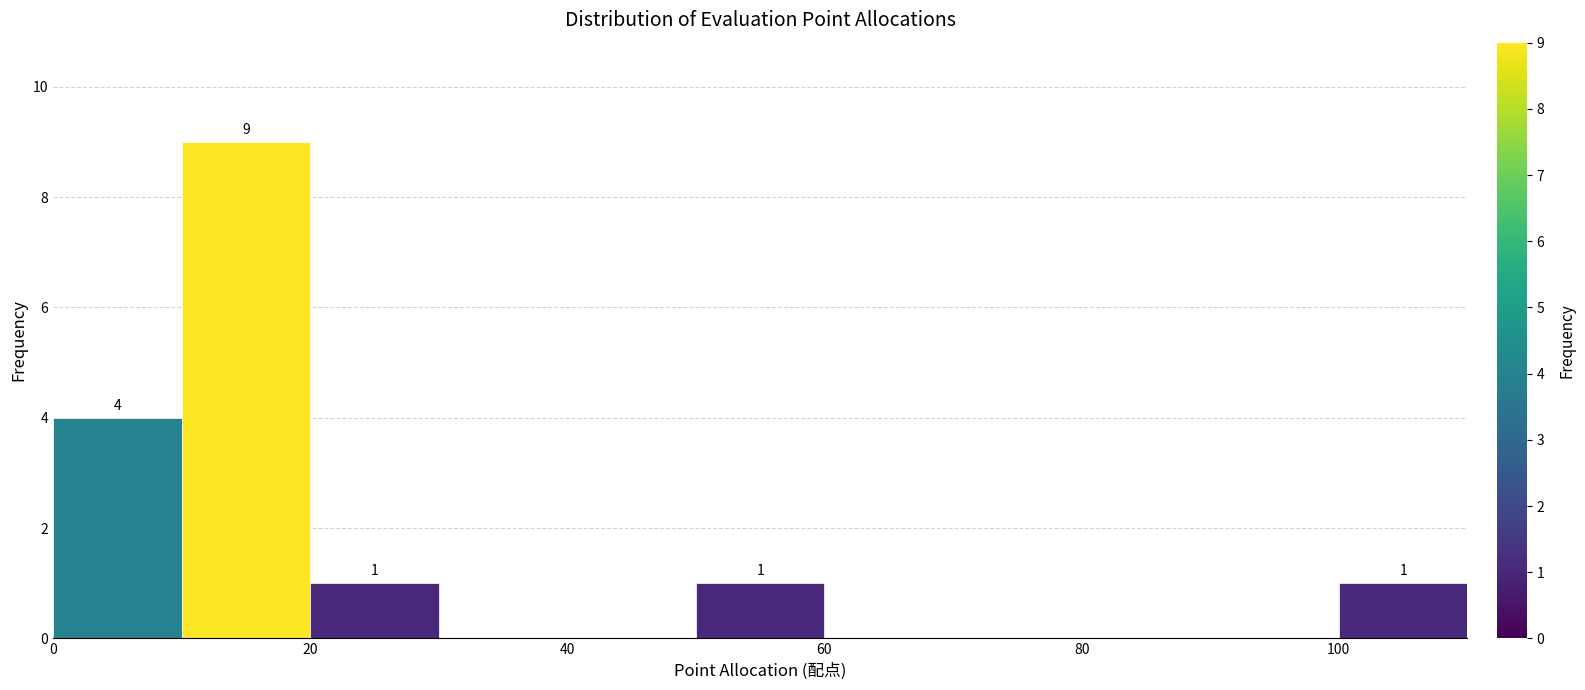

Which range on the x-axis has the tallest bar?

10 to 20